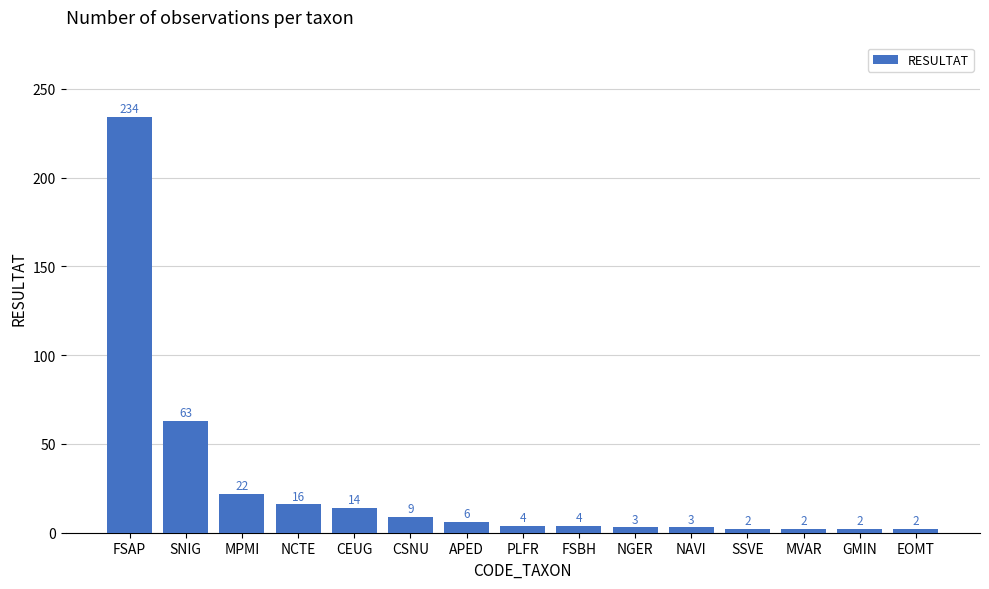

How many data points are less than 4?

6